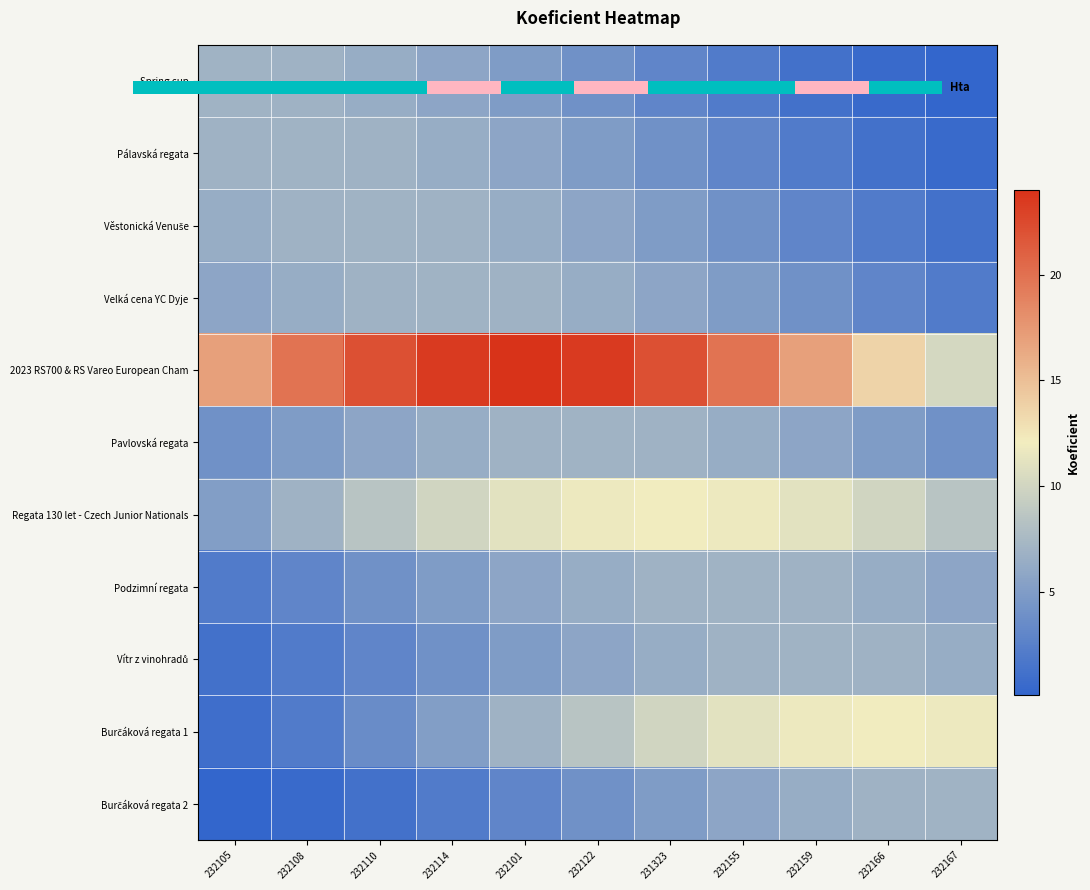

At how many categories does at least one series exceed 12?

10